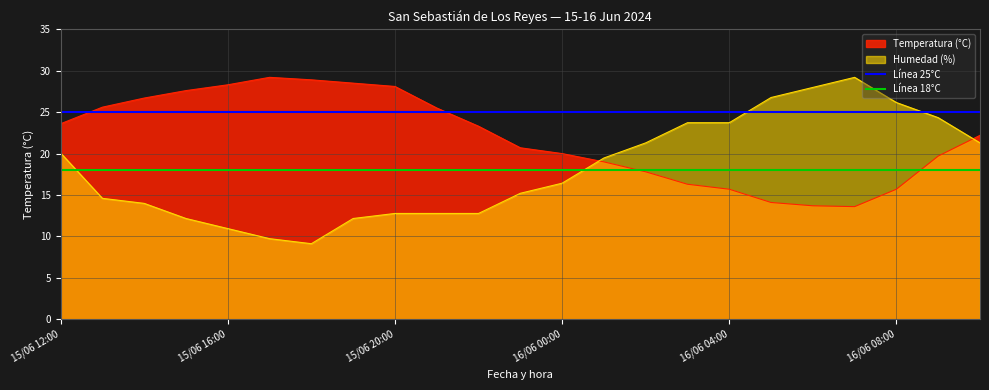

True or false: Humedad (%) has a value of 12.8 at 15/06 20:00.

True